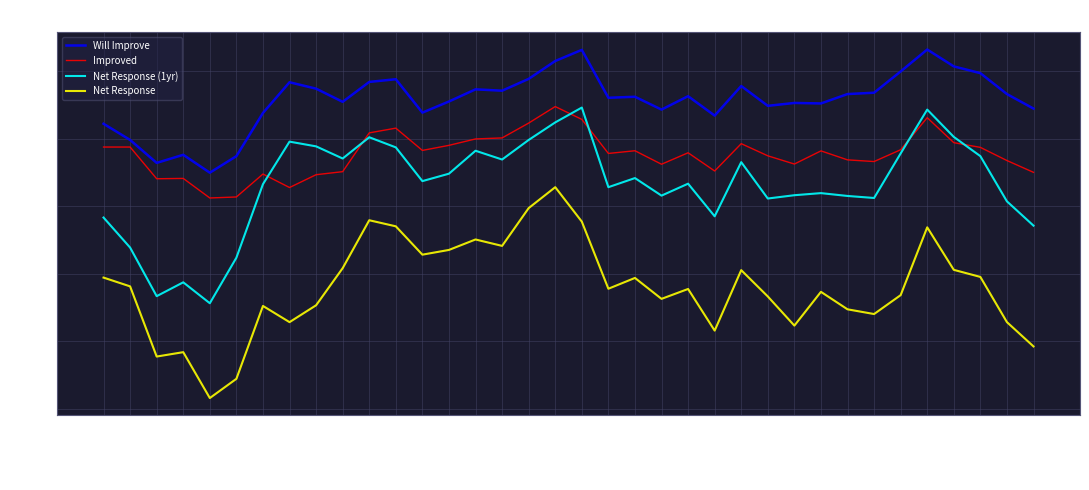

Is the value of Will Improve at 2018-09 greater than the value of Net Response at 2014-09?

Yes